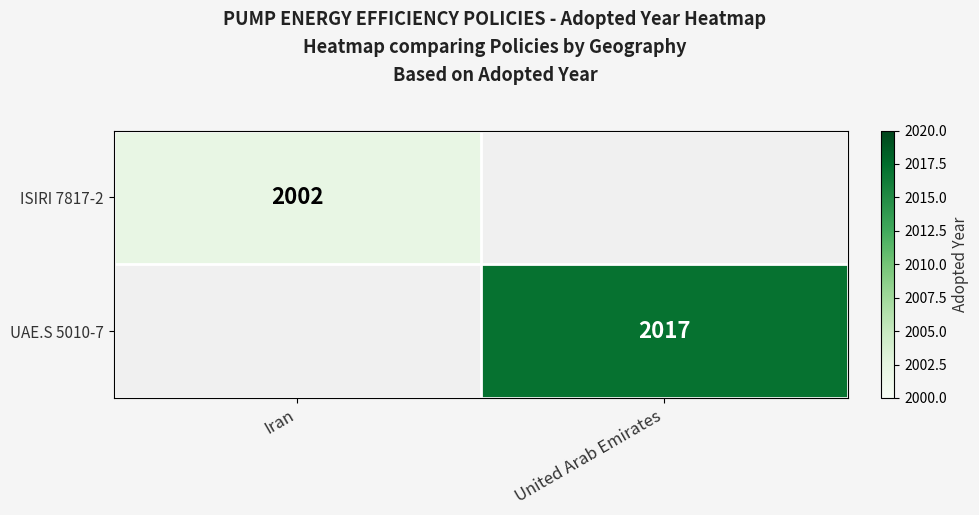

The value of ISIRI 7817-2 at Iran is 3258. True or false?

False